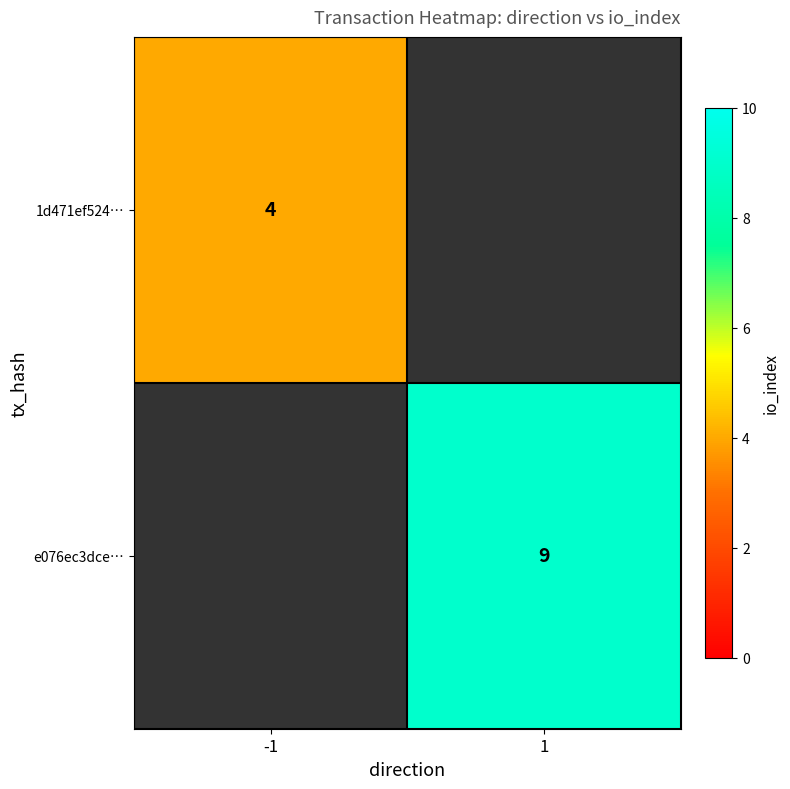

The value of 1d471ef524… at -1 is 4. True or false?

True